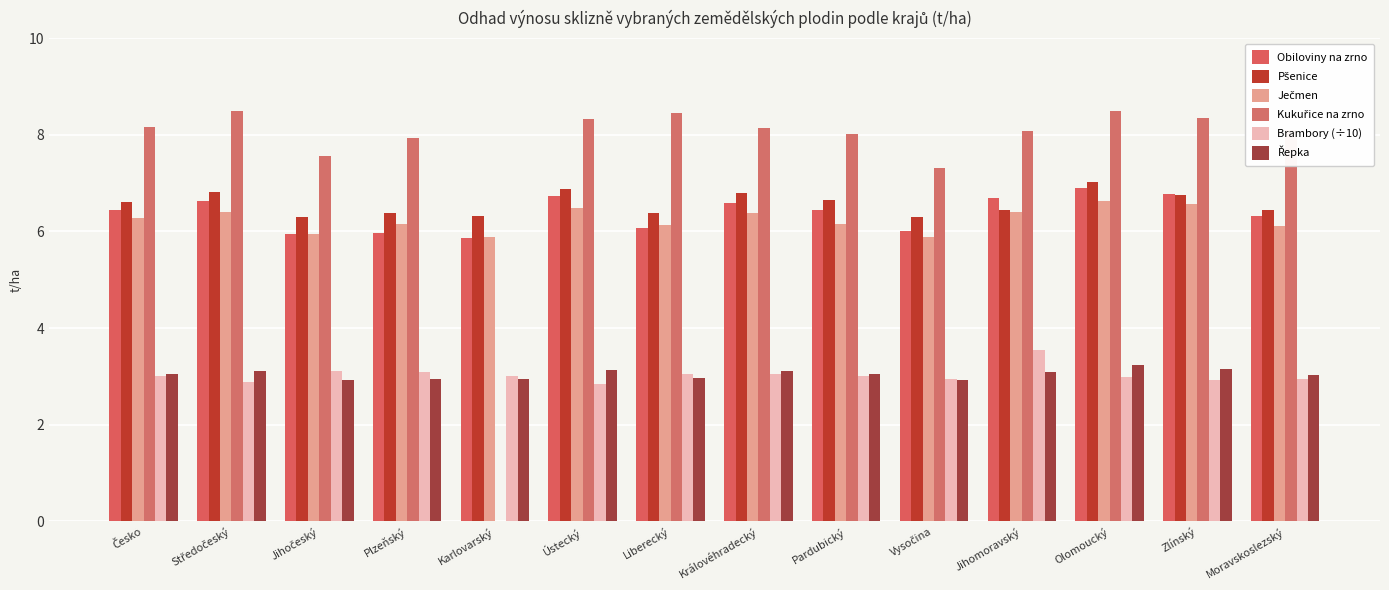

Count the number of categories in the chart.

14